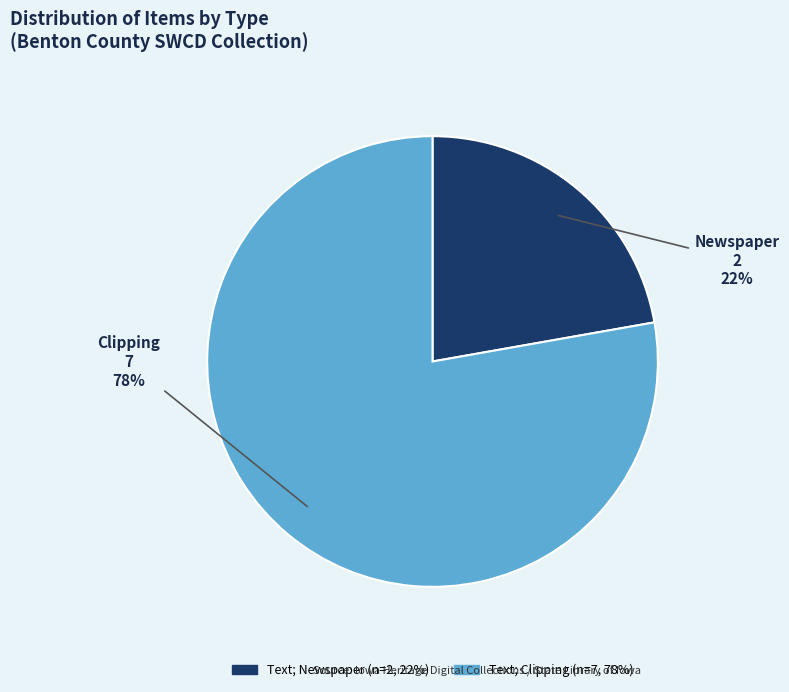

Is there a majority slice in this chart?

Yes